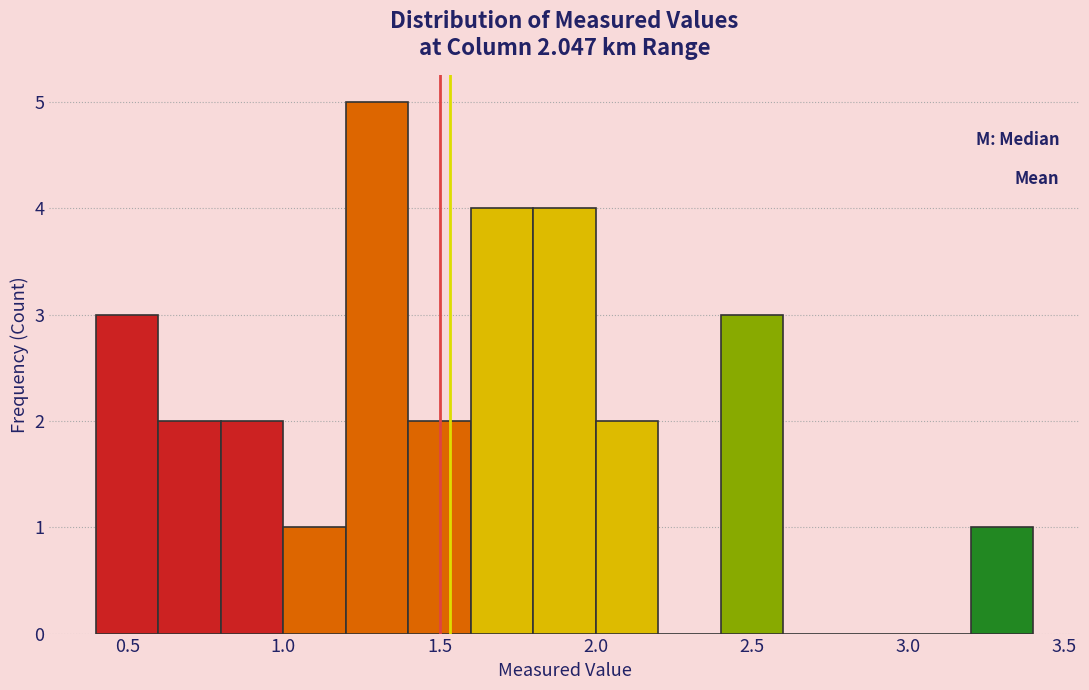

Reading left to right, list every bar in this chart as the range it spans on the x-axis followed by its height. The values are not printed on the chart, so give them approximately, as read against the axis.

0.4 to 0.6: 3
0.6 to 0.8: 2
0.8 to 1.0: 2
1.0 to 1.2: 1
1.2 to 1.4: 5
1.4 to 1.6: 2
1.6 to 1.8: 4
1.8 to 2.0: 4
2.0 to 2.2: 2
2.2 to 2.4: 0
2.4 to 2.6: 3
2.6 to 2.8: 0
2.8 to 3.0: 0
3.0 to 3.2: 0
3.2 to 3.4: 1